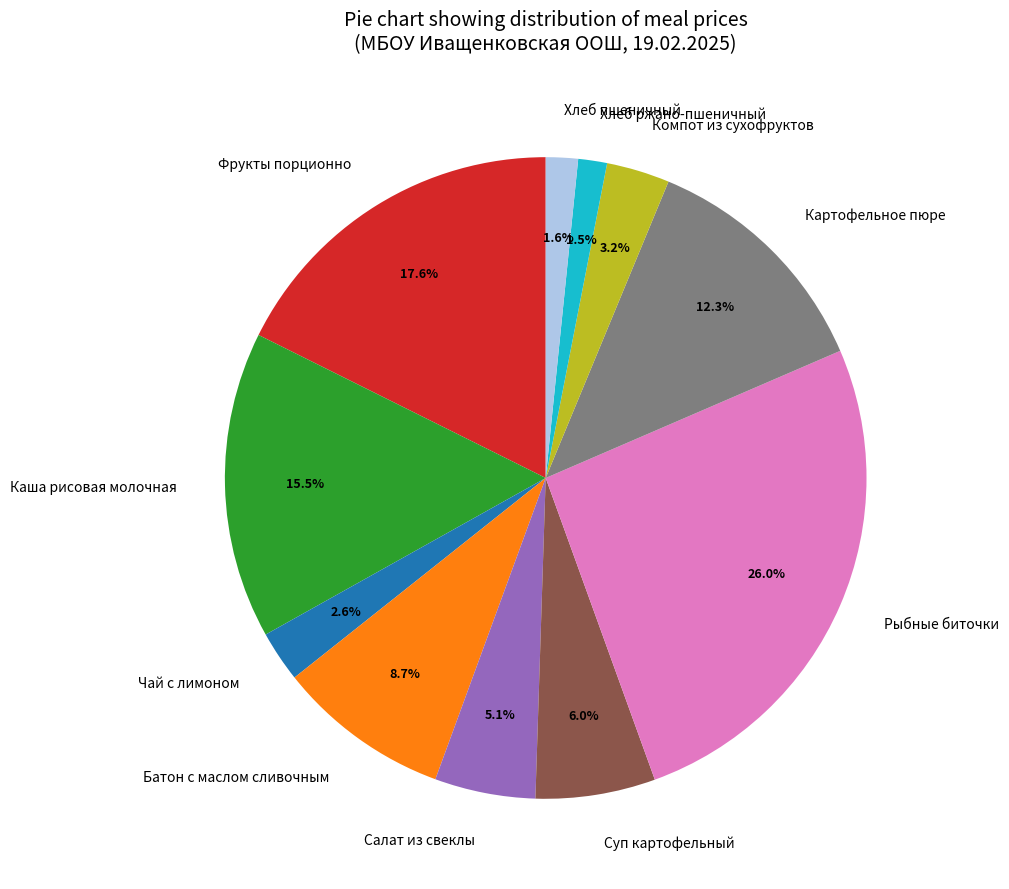

What percentage is NOT represented by Хлеб пшеничный?

98.4%